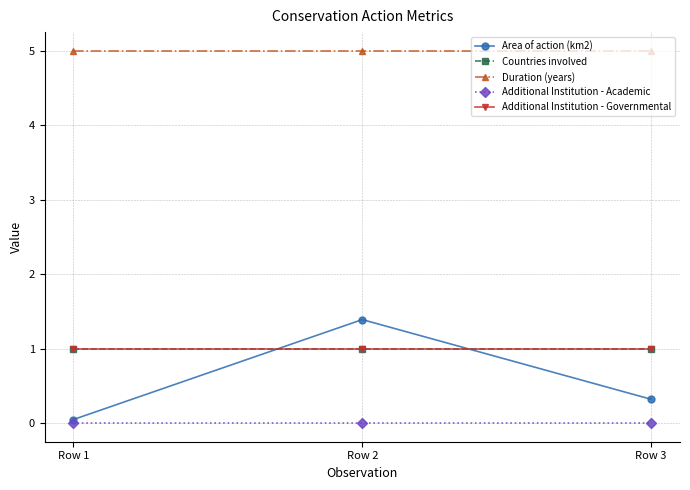

What is the value of the Additional Institution - Governmental point at the 3rd from the left?

1.0